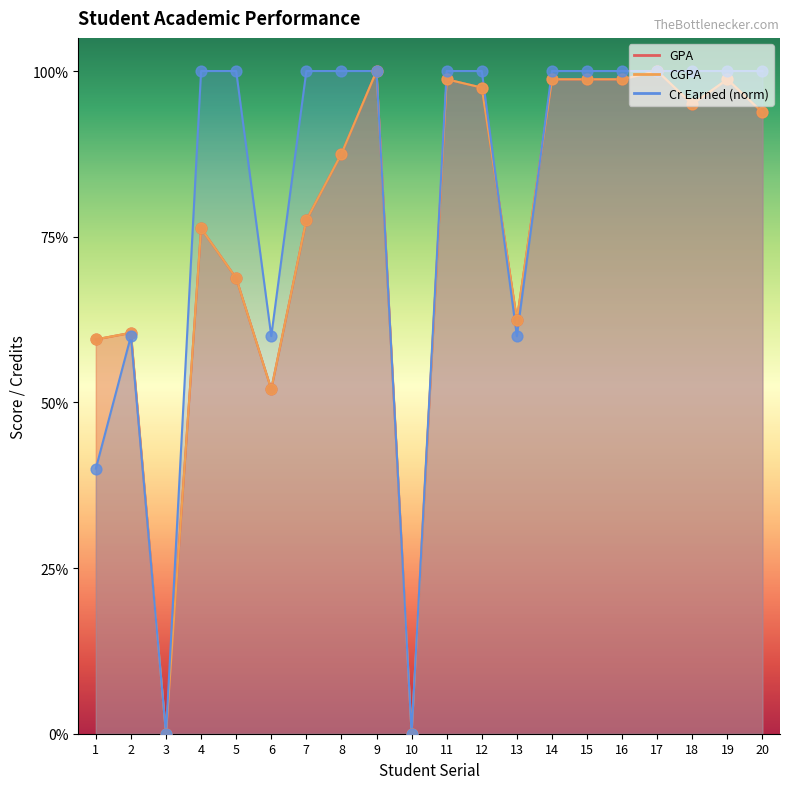

At how many categories does at least one series exceed 1?

18